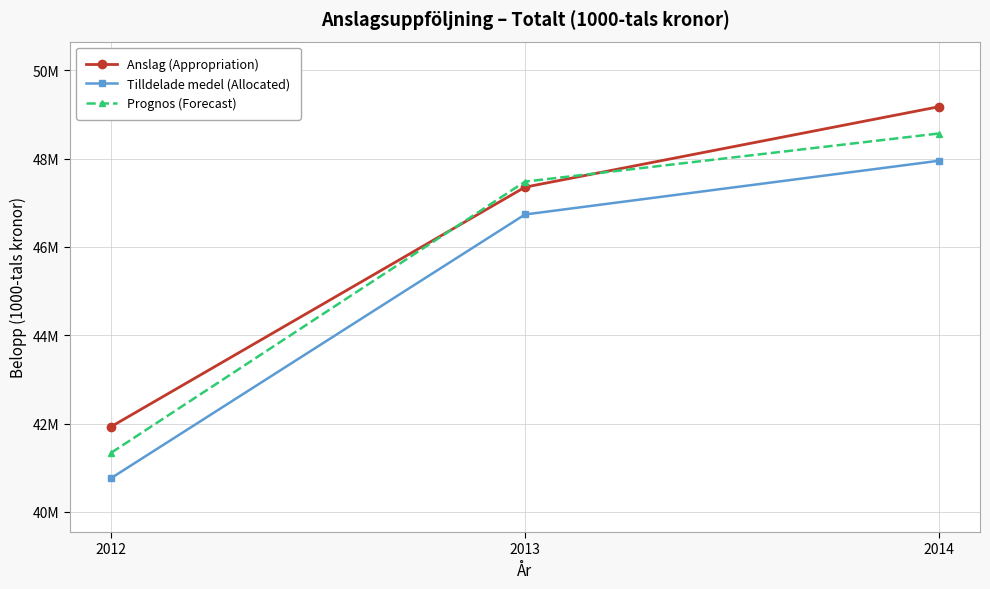

At 2014, list the series in order from smallest to largest.

Tilldelade medel (Allocated), Prognos (Forecast), Anslag (Appropriation)